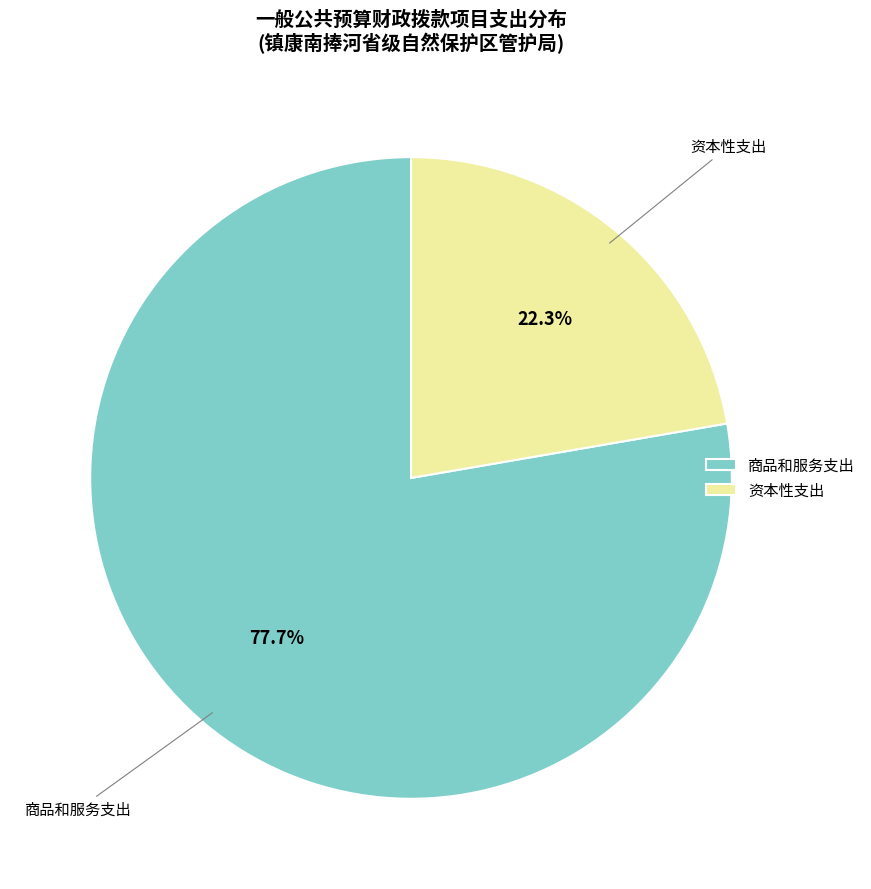

Rank the categories by value from lowest to highest.

资本性支出, 商品和服务支出